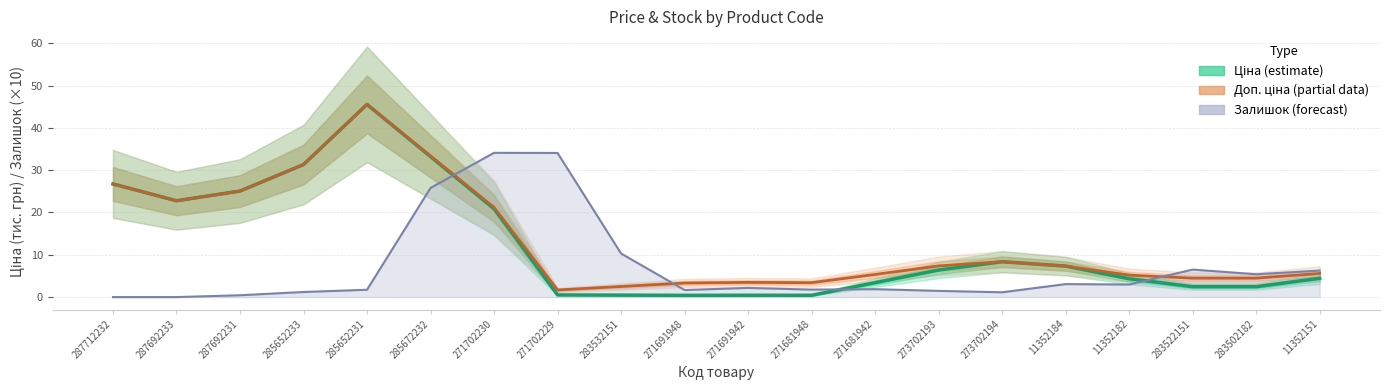

The value of Залишок (forecast) at 11352151 is 6.3. True or false?

True